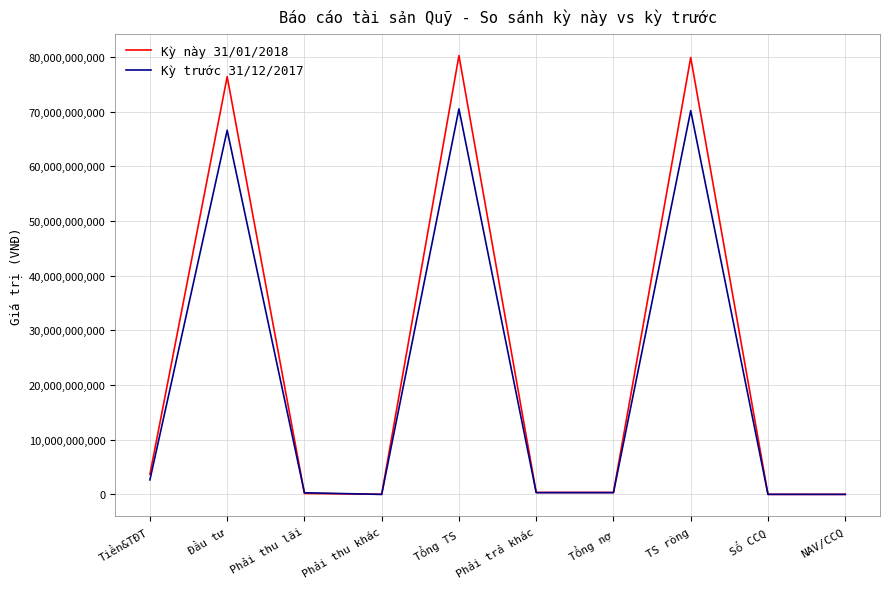

Is it true that Kỳ trước 31/12/2017 equals 70163837982.0 at TS ròng?

True